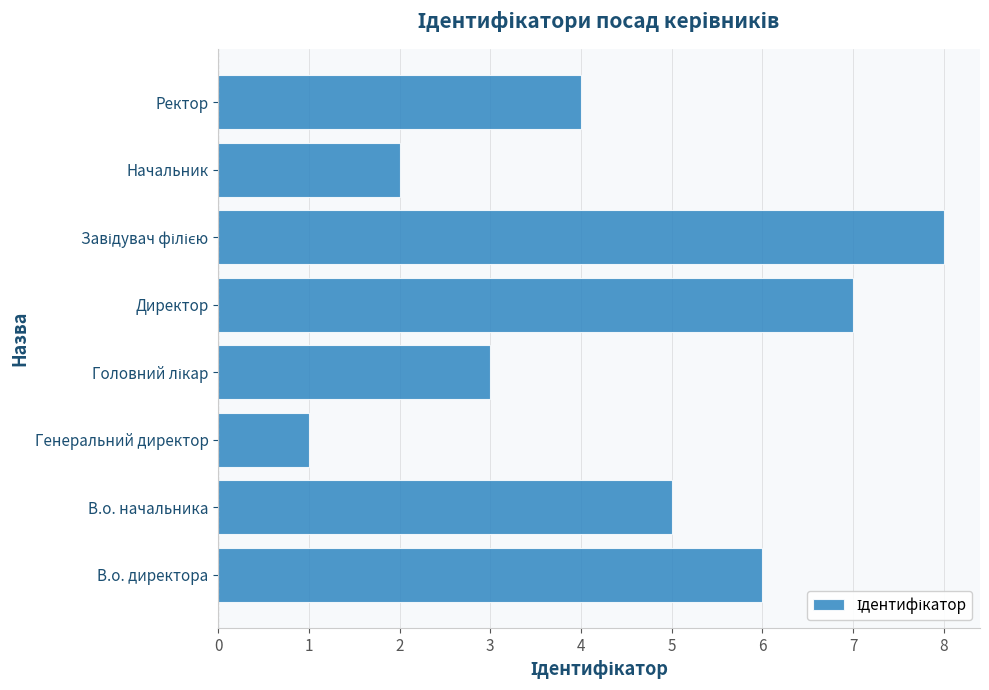

What is the maximum value shown in the chart?

8